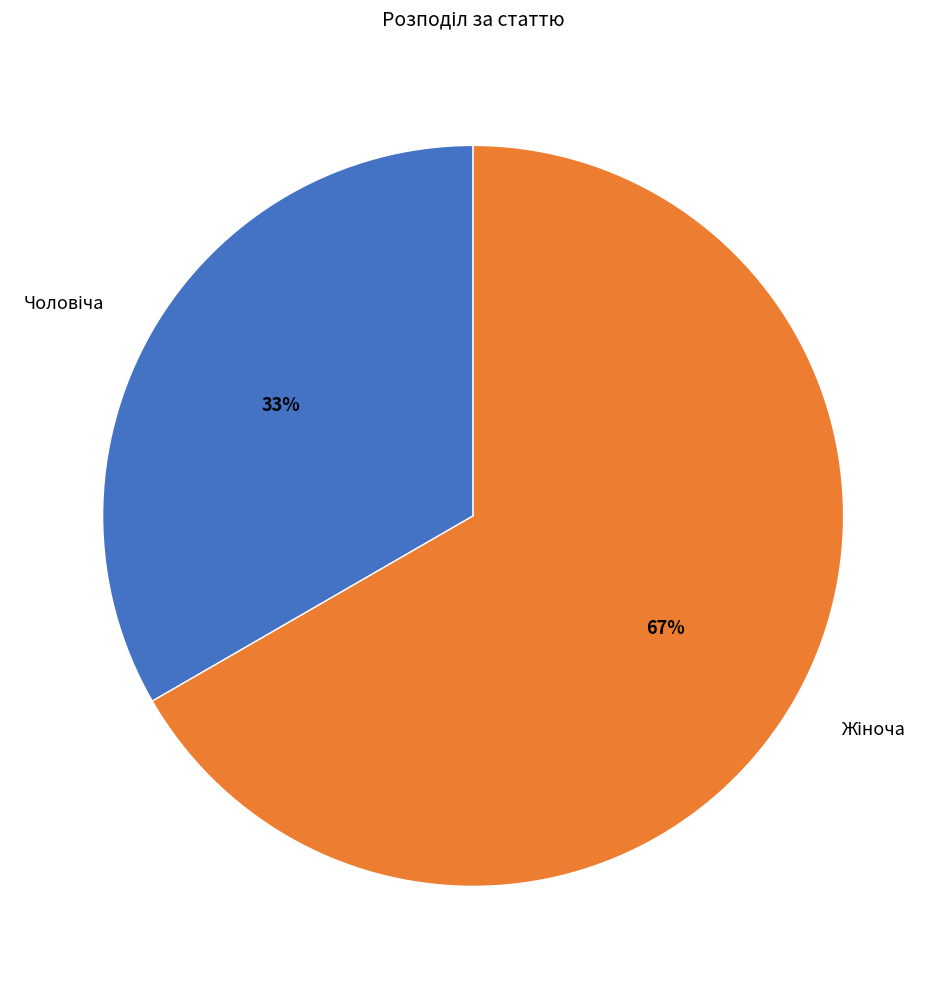

To the nearest percent, what is the average slice percentage?

50%